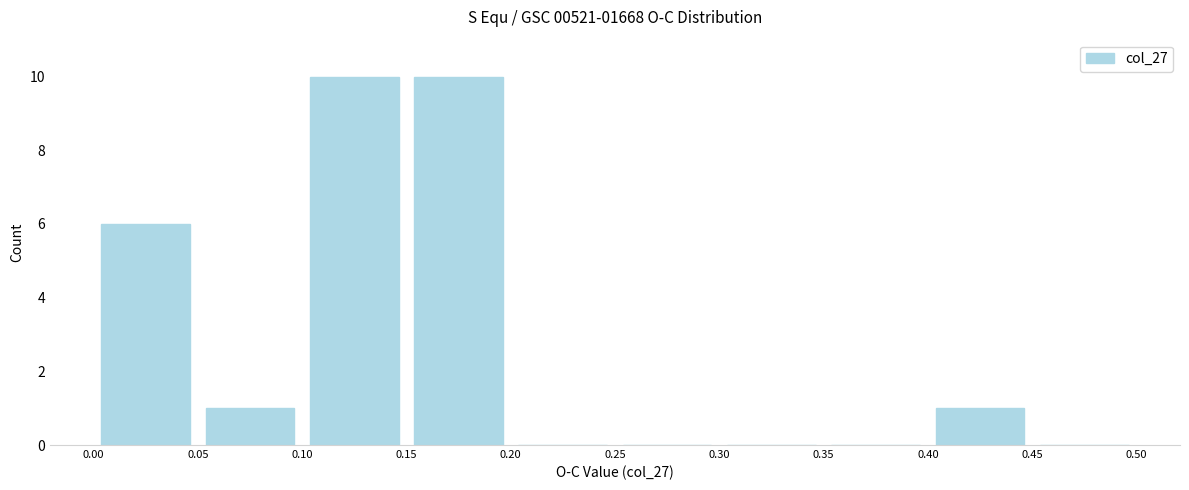

Reading left to right, transcribe this chart: for each bar, give the range it covers on the x-axis and its height. The values are not printed on the chart, so give them approximately, as read against the axis.

0.00 to 0.05: 6
0.05 to 0.10: 1
0.10 to 0.15: 10
0.15 to 0.20: 10
0.20 to 0.25: 0
0.25 to 0.30: 0
0.30 to 0.35: 0
0.35 to 0.40: 0
0.40 to 0.45: 1
0.45 to 0.50: 0